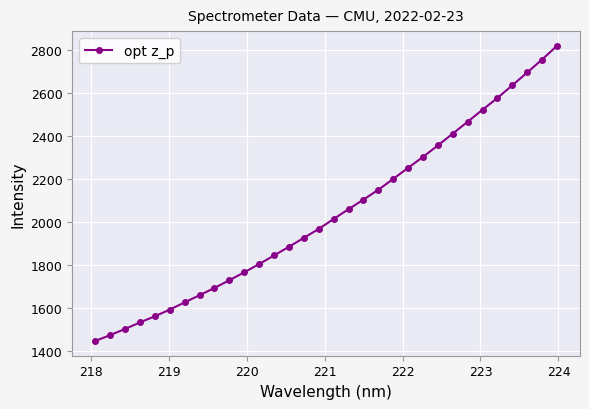

What is the smallest value displayed?

1448.1